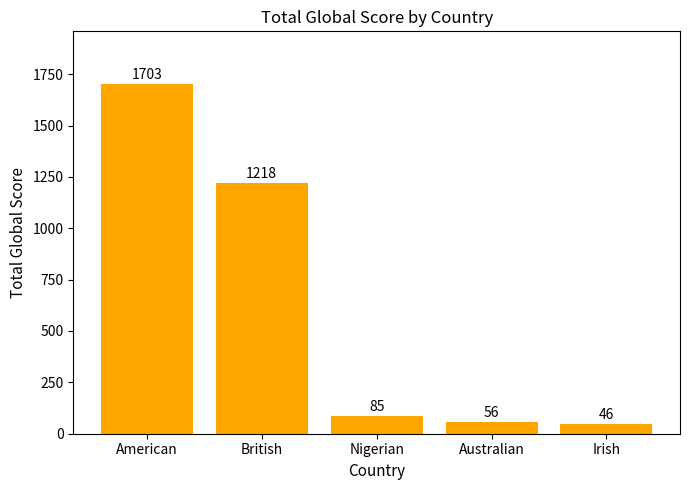

What is the sum of all values?

3108